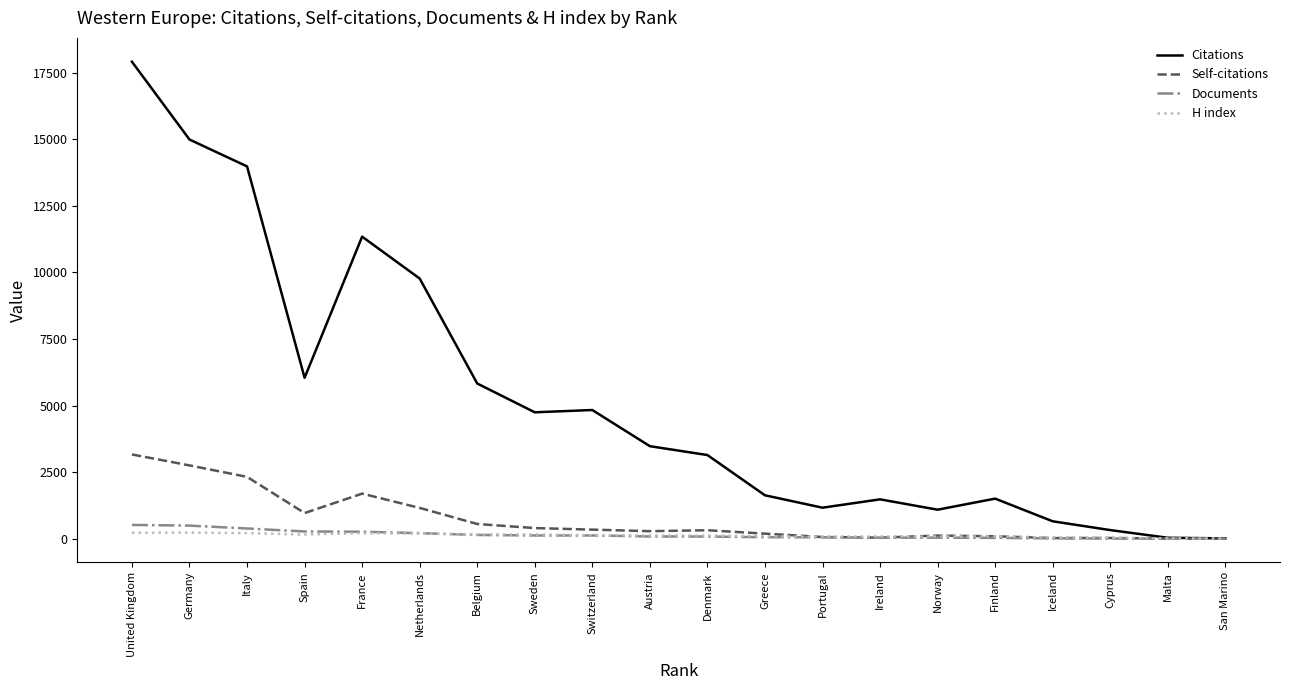

Which series has the largest range (max minus min)?

Citations